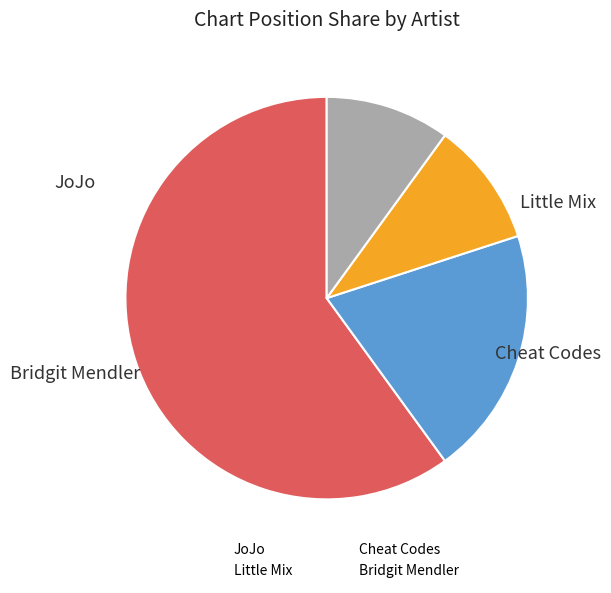

Is there a majority slice in this chart?

Yes